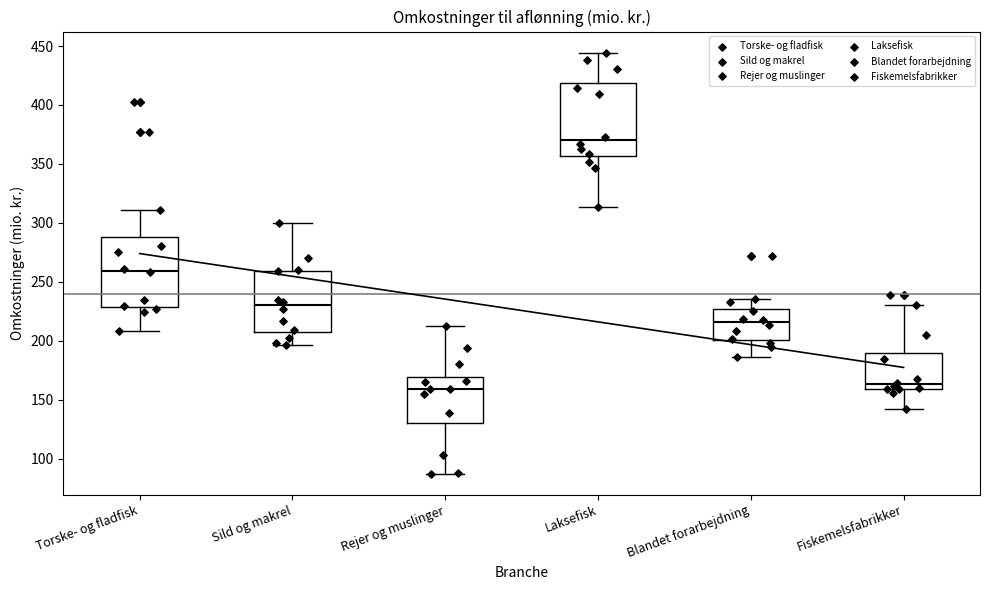

Reading left to right, transcribe this box plot: for each box, give where its median line is, the range the box spans, and where its two whiskers end, as read against the y-axis. The values are not printed on the chart, so give them approximately, as read against the axis.

Torske- og fladfisk: median 260, box 230 to 290, whiskers 210 to 310
Sild og makrel: median 230, box 205 to 260, whiskers 195 to 300
Rejer og muslinger: median 160, box 130 to 170, whiskers 85 to 210
Laksefisk: median 370, box 355 to 420, whiskers 315 to 445
Blandet forarbejdning: median 215, box 200 to 225, whiskers 185 to 235
Fiskemelsfabrikker: median 165, box 160 to 190, whiskers 140 to 230